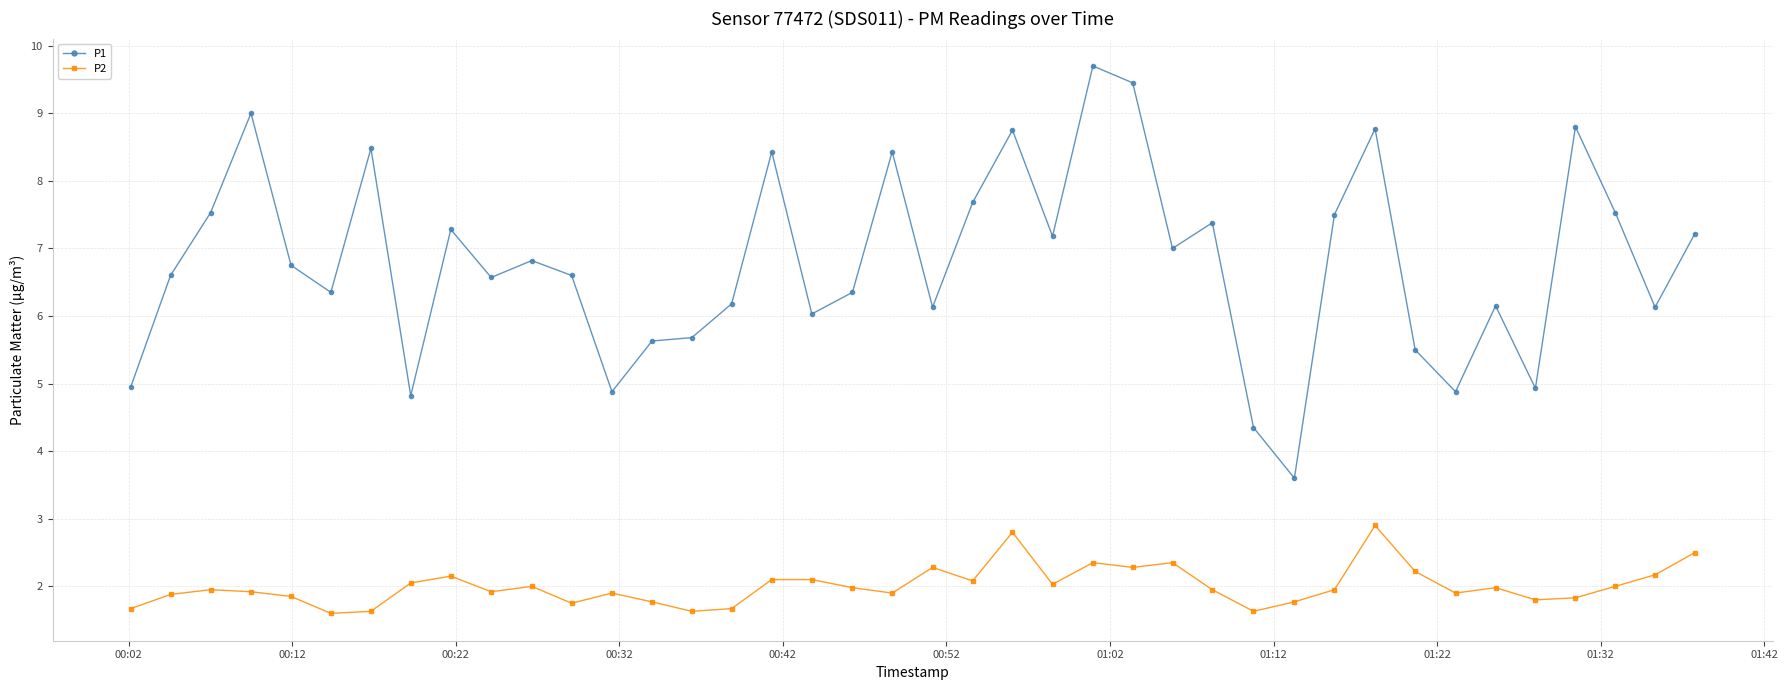

How many lines are shown in the chart?

2